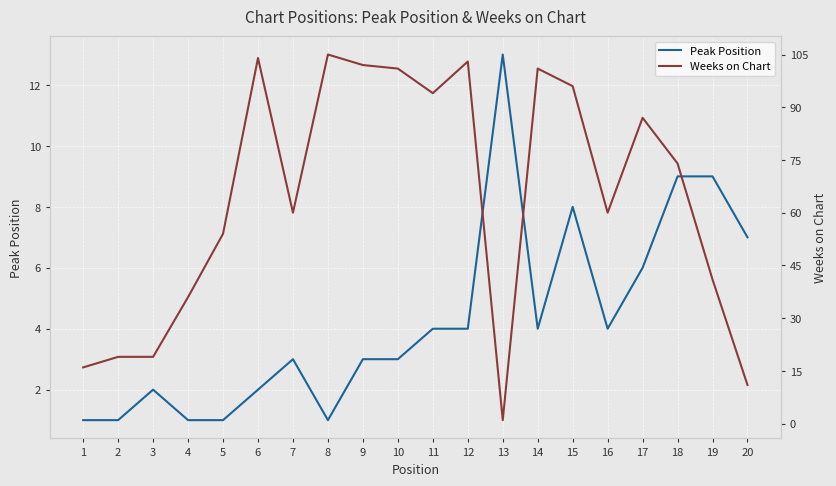

Which series has the widest spread of values?

Weeks on Chart